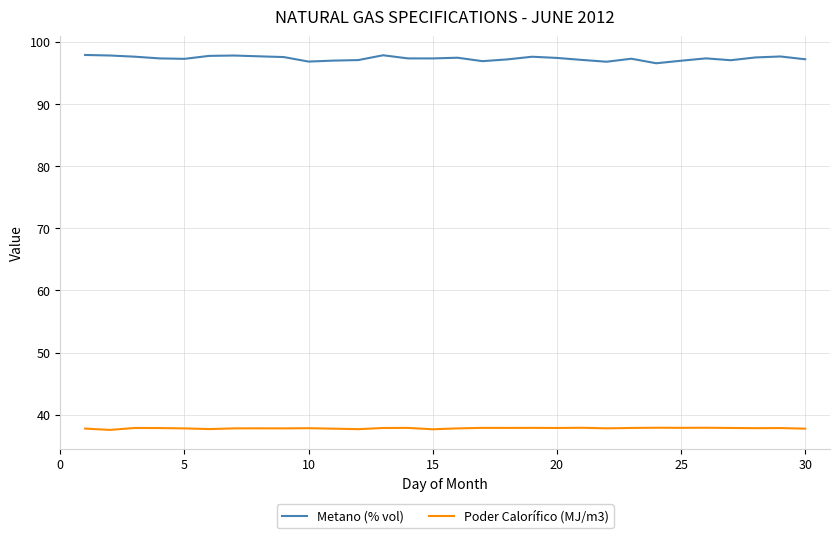

True or false: Metano (% vol) and Poder Calorífico (MJ/m3) cross at least once.

False